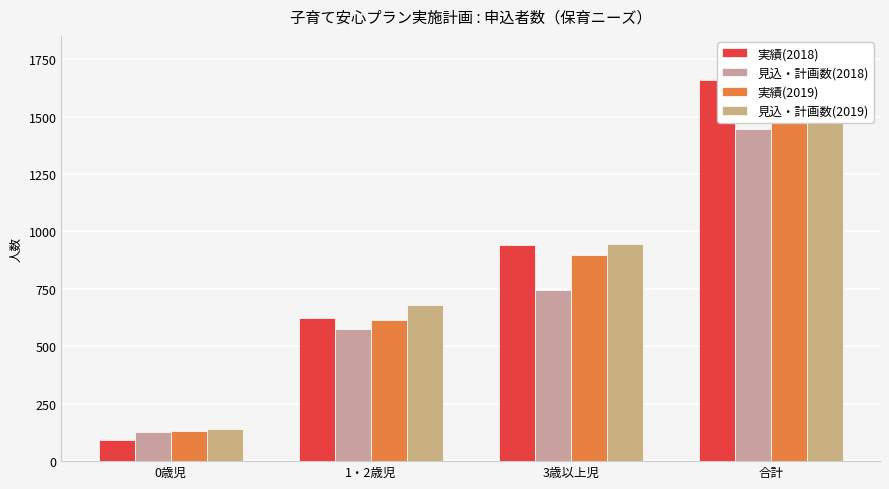

Where is 見込・計画数(2018) nearest to the value 786?

3歳以上児